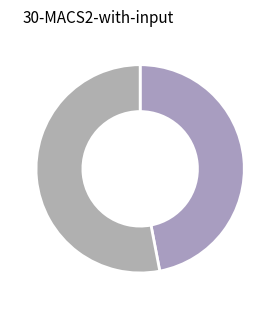

Count the number of slices in the pie.

2